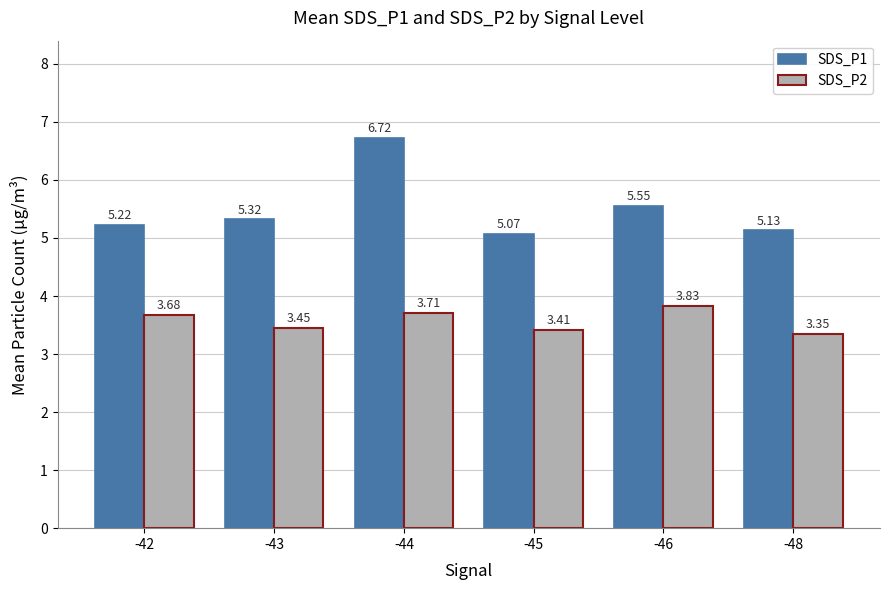

List the series in order of their overall mean, highest first.

SDS_P1, SDS_P2